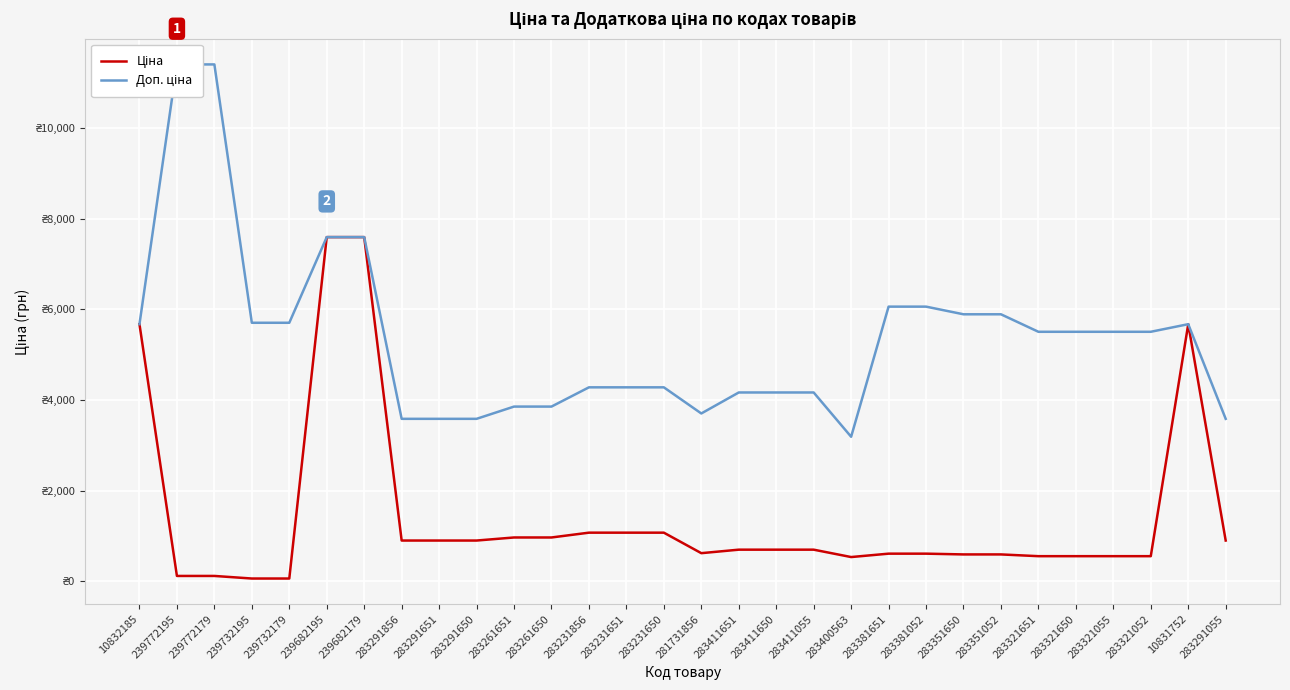

How many data points does each series have?

30